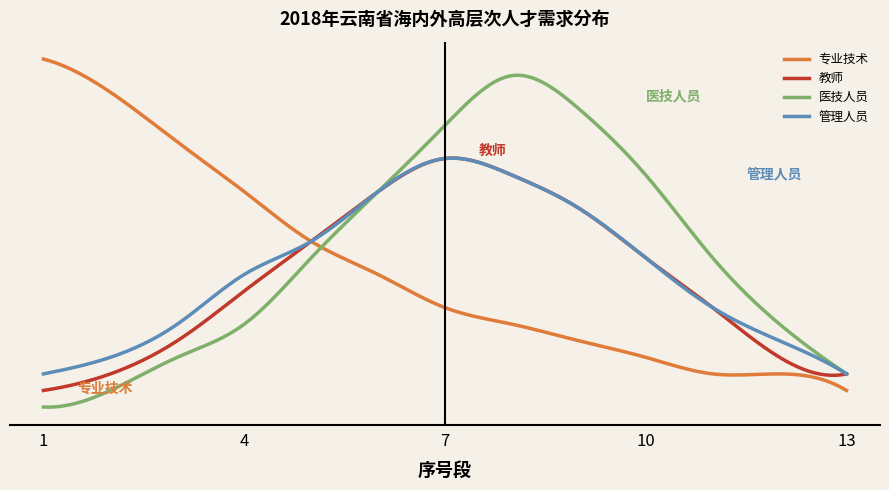

At which category is the sum across all series the highest?

8